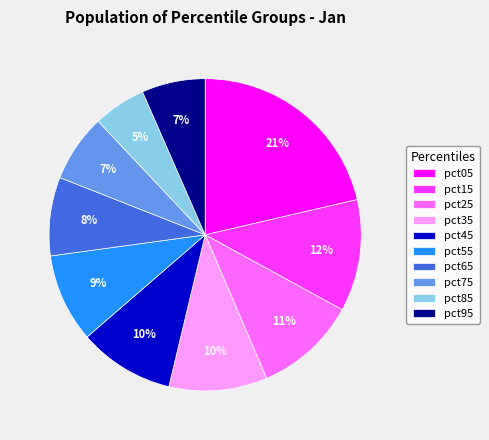

Is the sum of pct35 and pct75 greater than half?

No